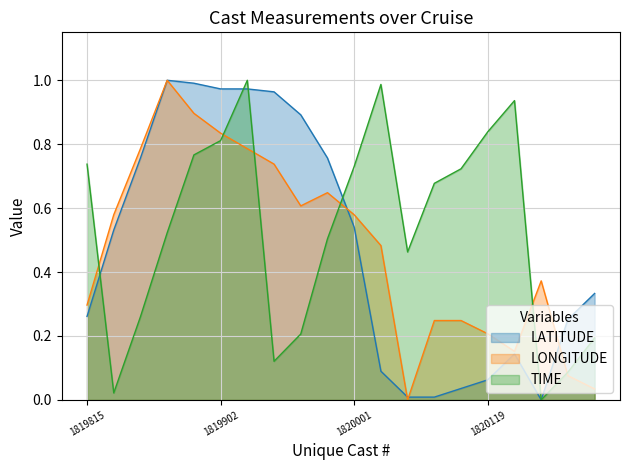

How many interior local valleys does the TIME series have?

4